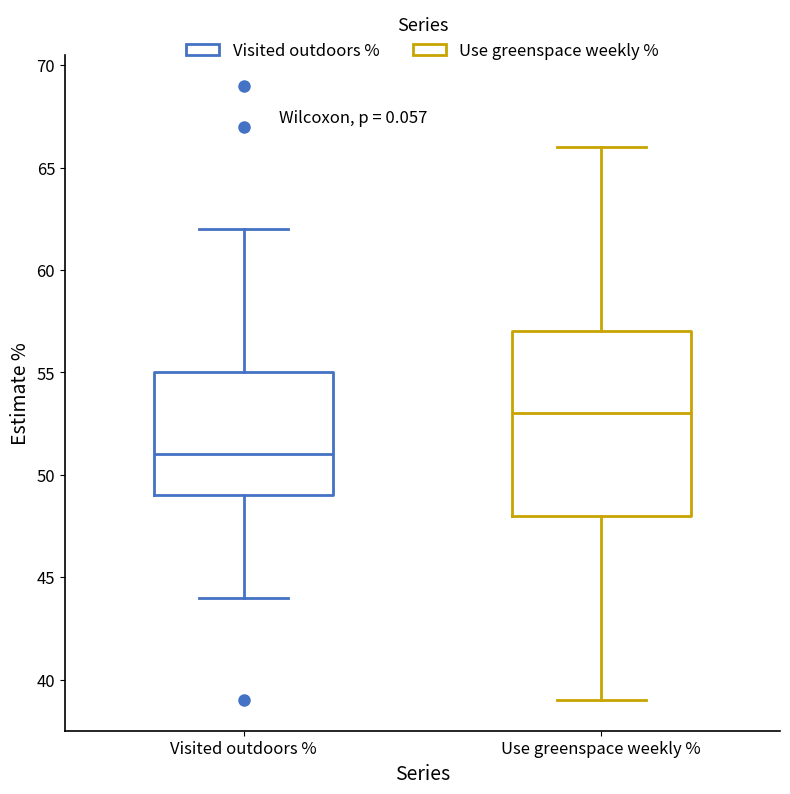

Reading left to right, transcribe this box plot: for each box, give where its median line is, the range the box spans, and where its two whiskers end, as read against the y-axis. The values are not printed on the chart, so give them approximately, as read against the axis.

Visited outdoors %: median 51, box 49 to 55, whiskers 44 to 62
Use greenspace weekly %: median 53, box 48 to 57, whiskers 39 to 66